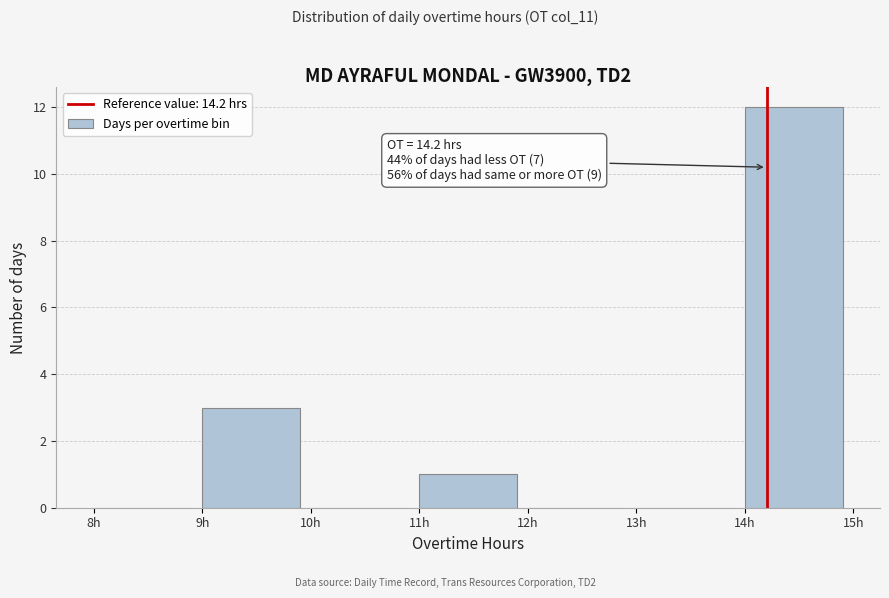

Which range on the x-axis has the tallest bar?

14 to 15